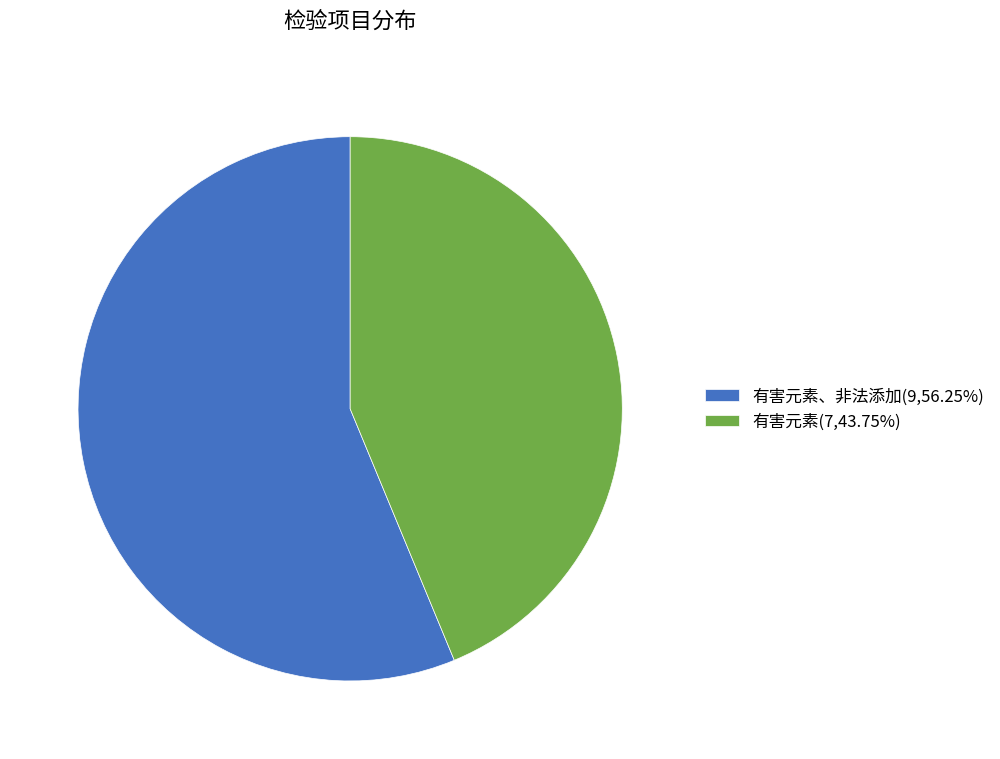

How many slices are in this pie chart?

2